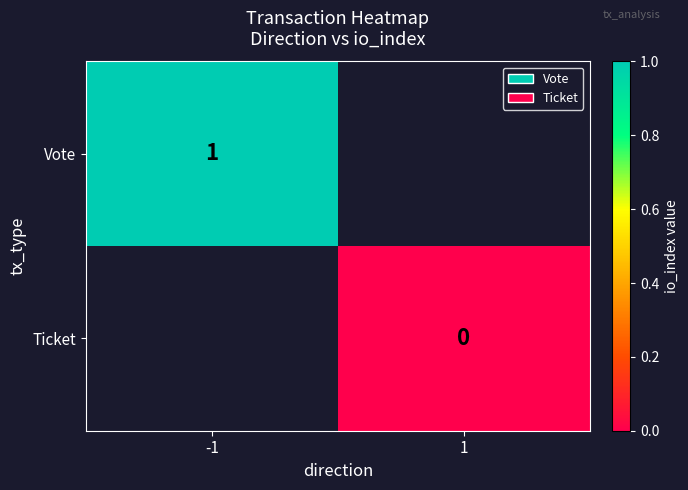

Is the value of Vote at -1 greater than the value of Ticket at 1?

Yes